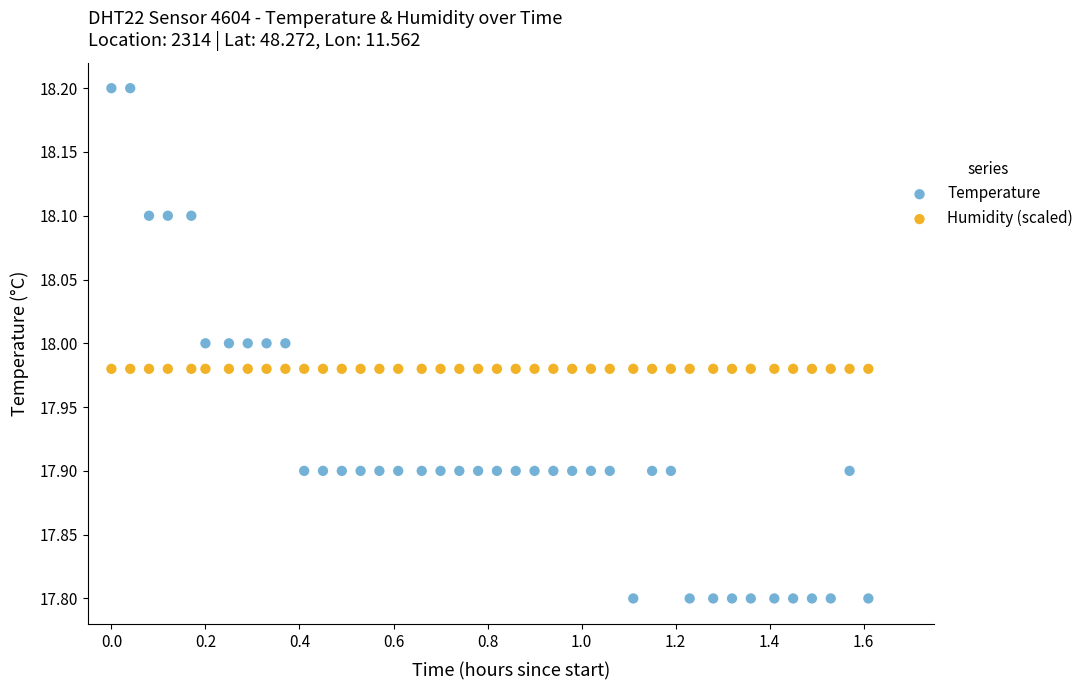

Which series reaches the minimum Y coordinate?

Temperature